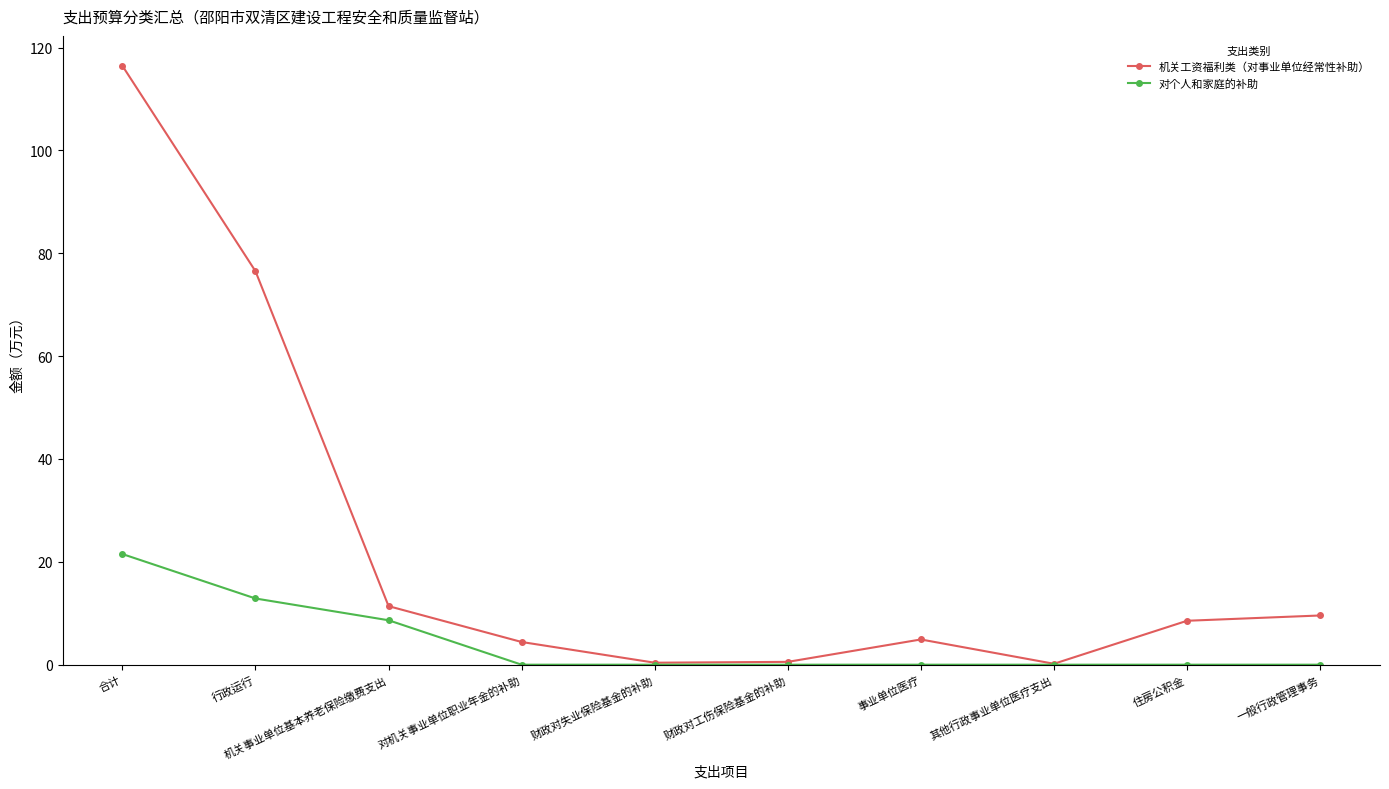

Which series changed the most between 合计 and 对机关事业单位职业年金的补助?

机关工资福利类（对事业单位经常性补助）